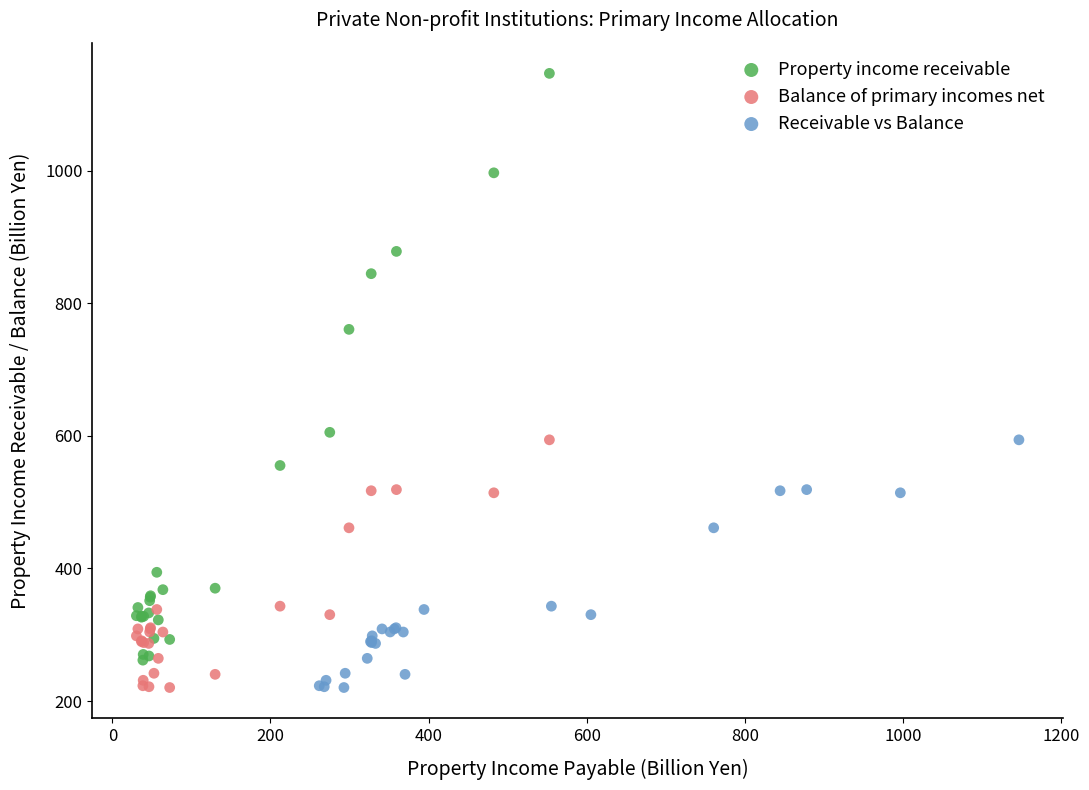

Which series contains the highest Y value?

Property income receivable